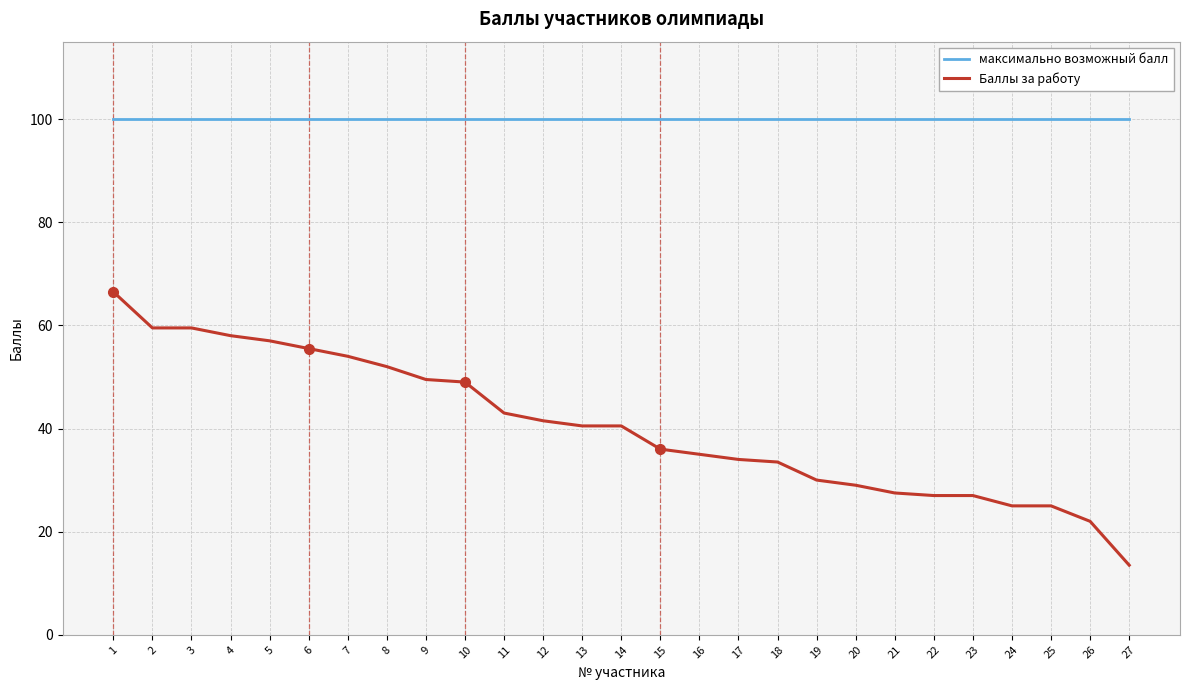

Which label corresponds to the smallest value in the chart?

27